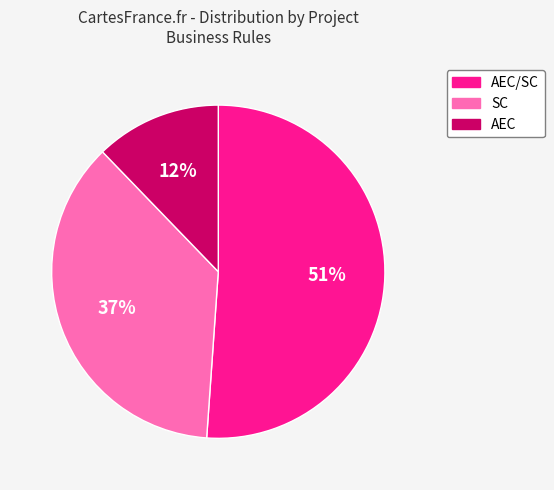

Count the number of slices in the pie.

3